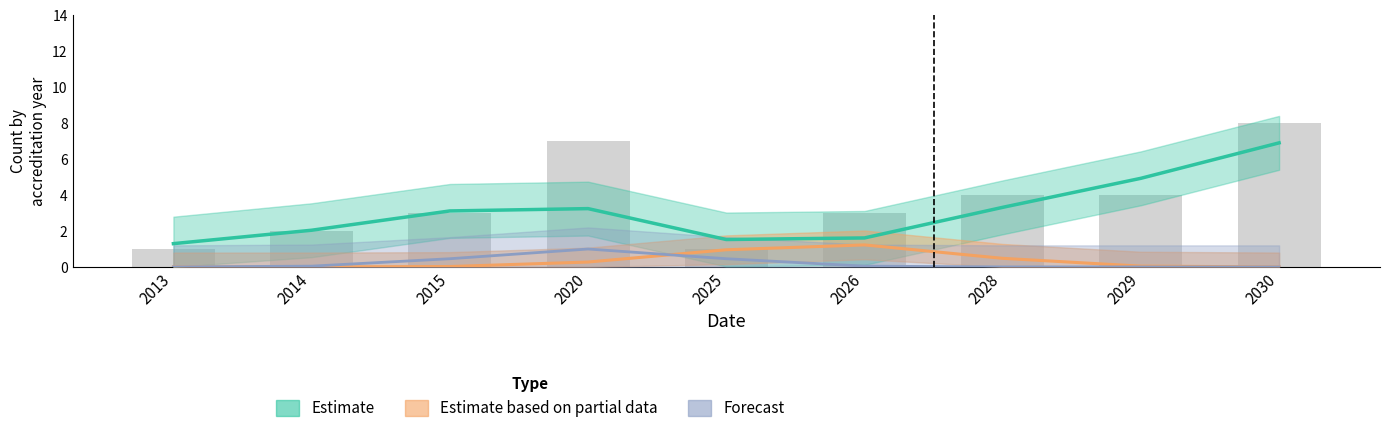

What is the greatest value displayed?

8